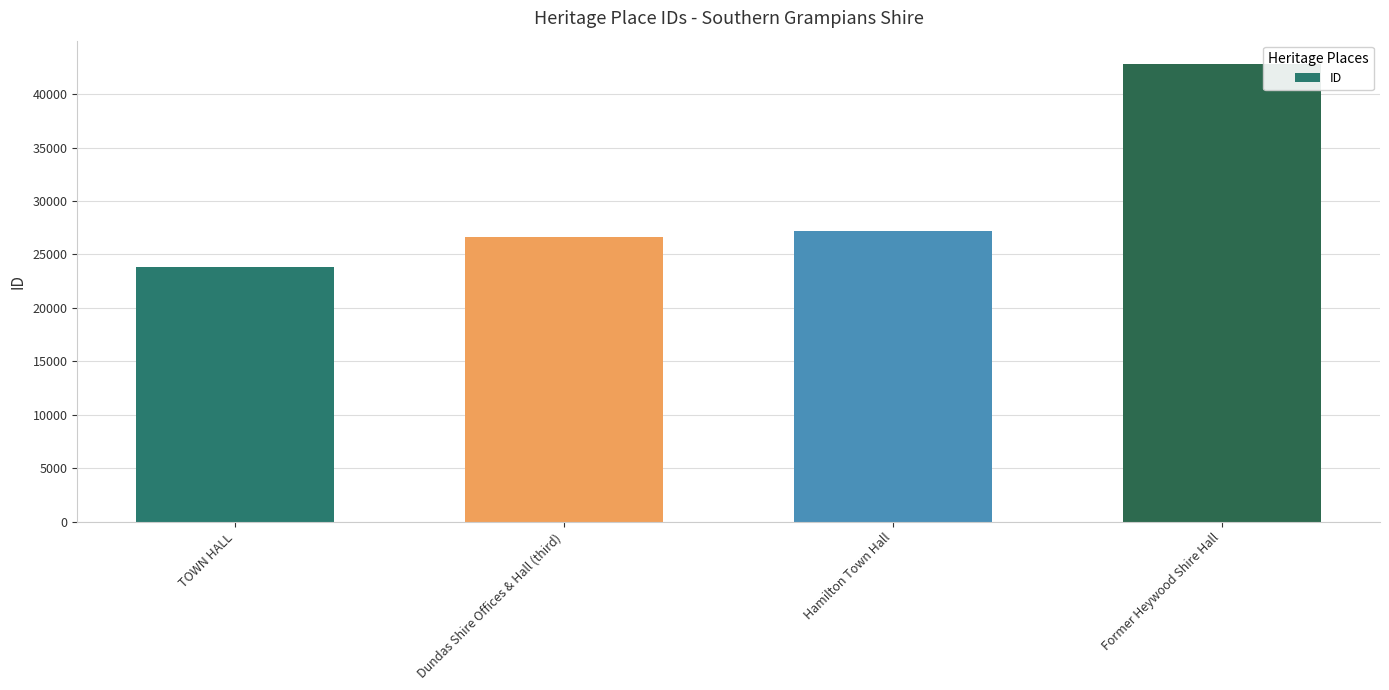

List the labels in order of value, largest first.

Former Heywood Shire Hall, Hamilton Town Hall, Dundas Shire Offices & Hall (third), TOWN HALL